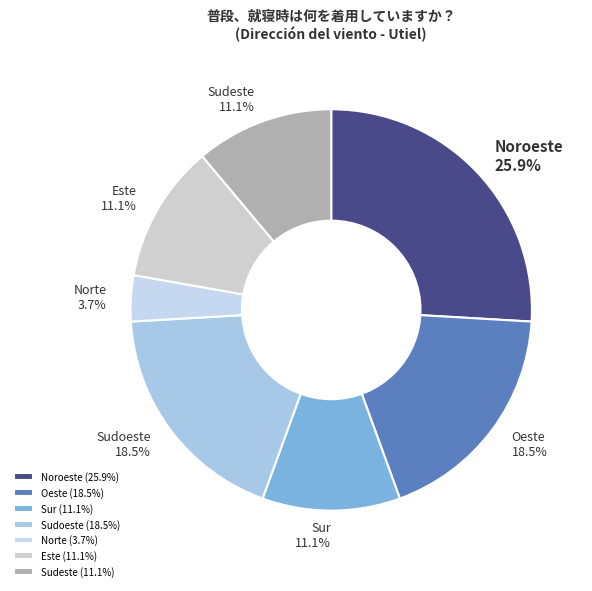

To the nearest percent, what percentage of the pie is Norte?

4%